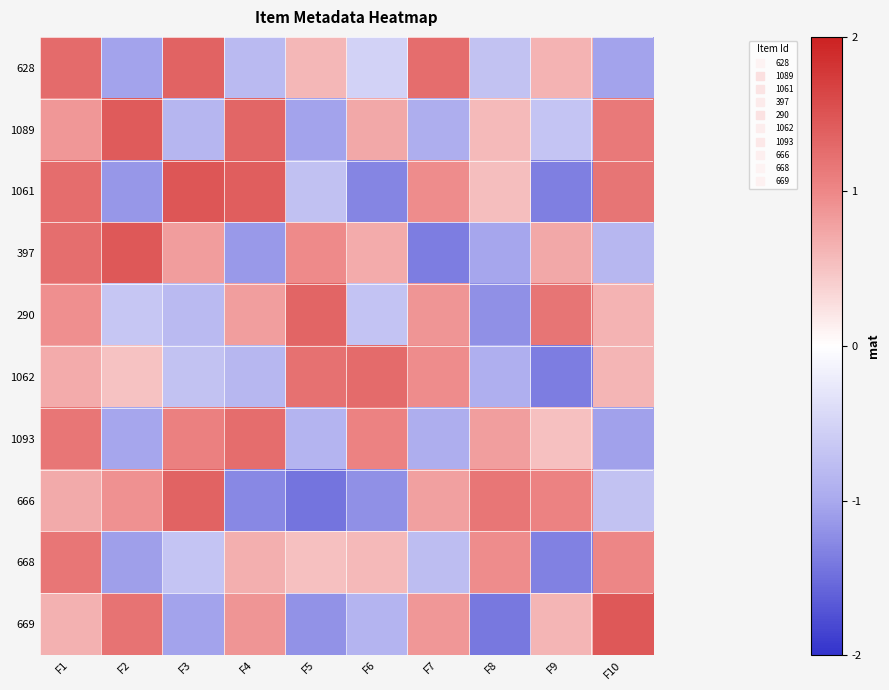

Reading left to right, transcribe all the data shown in this chart.

628: F1=1.3	F2=-1.1	F3=1.4	F4=-0.8	F5=0.6	F6=-0.5	F7=1.3	F8=-0.7	F9=0.6	F10=-1.0
1089: F1=0.9	F2=1.4	F3=-0.9	F4=1.3	F5=-1.1	F6=0.7	F7=-0.9	F8=0.6	F9=-0.7	F10=1.1
1061: F1=1.3	F2=-1.1	F3=1.5	F4=1.4	F5=-0.7	F6=-1.3	F7=1.0	F8=0.5	F9=-1.3	F10=1.2
397: F1=1.2	F2=1.5	F3=0.8	F4=-1.1	F5=1.0	F6=0.7	F7=-1.4	F8=-1.0	F9=0.7	F10=-0.8
290: F1=0.9	F2=-0.7	F3=-0.8	F4=0.8	F5=1.3	F6=-0.7	F7=0.9	F8=-1.2	F9=1.2	F10=0.6
1062: F1=0.7	F2=0.5	F3=-0.7	F4=-0.8	F5=1.2	F6=1.3	F7=1.0	F8=-0.9	F9=-1.4	F10=0.6
1093: F1=1.2	F2=-1.0	F3=1.1	F4=1.3	F5=-0.9	F6=1.1	F7=-0.9	F8=0.8	F9=0.5	F10=-1.1
666: F1=0.7	F2=0.9	F3=1.4	F4=-1.3	F5=-1.4	F6=-1.2	F7=0.8	F8=1.2	F9=1.1	F10=-0.7
668: F1=1.2	F2=-1.1	F3=-0.7	F4=0.7	F5=0.5	F6=0.6	F7=-0.8	F8=1.0	F9=-1.3	F10=1.0
669: F1=0.7	F2=1.2	F3=-1.1	F4=0.9	F5=-1.2	F6=-0.9	F7=0.9	F8=-1.4	F9=0.6	F10=1.5